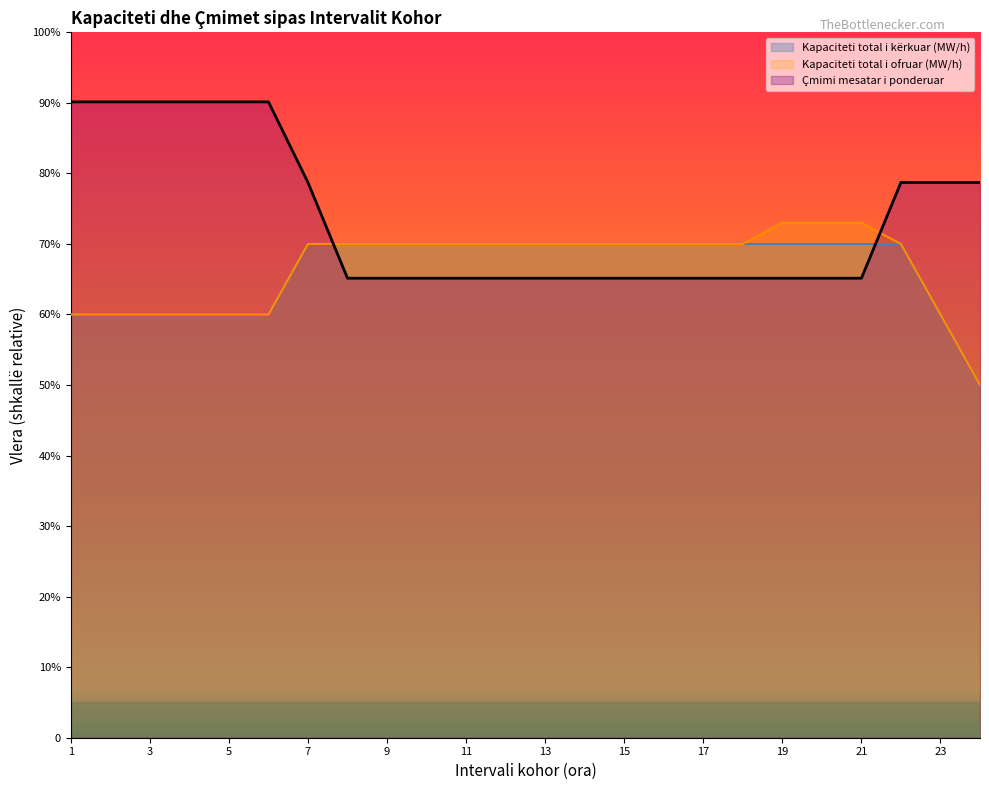

The Çmimi mesatar i ponderuar series shows 32.1 at 7. True or false?

False